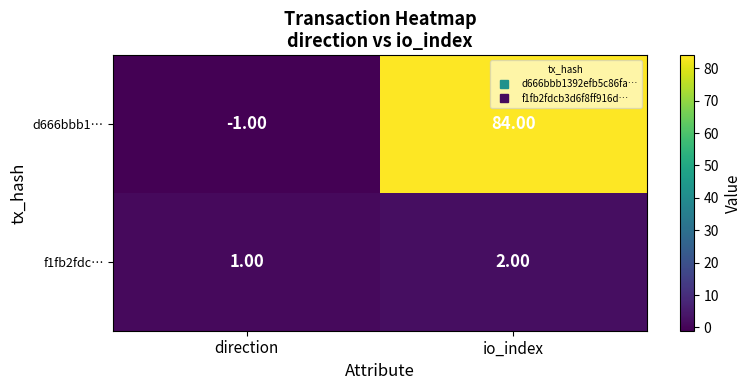

At which label does d666bbb1… reach its minimum?

direction